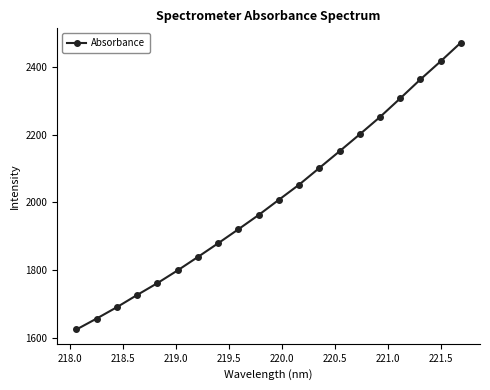

What is the minimum value shown in the chart?

1624.4